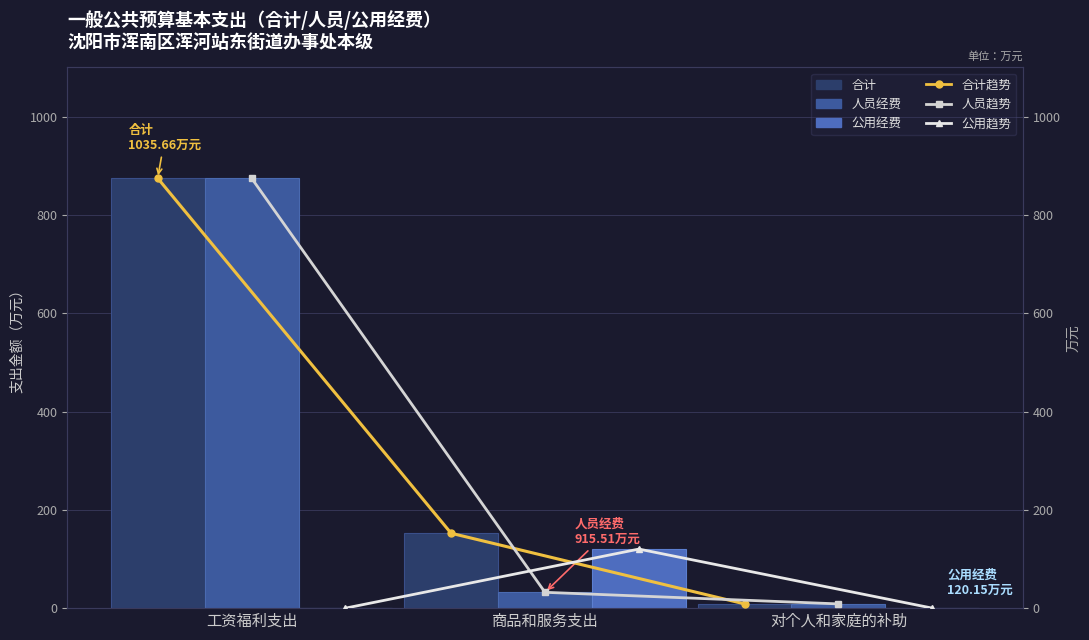

Is it true that 公用经费 equals -68.1 at 对个人和家庭的补助?

False